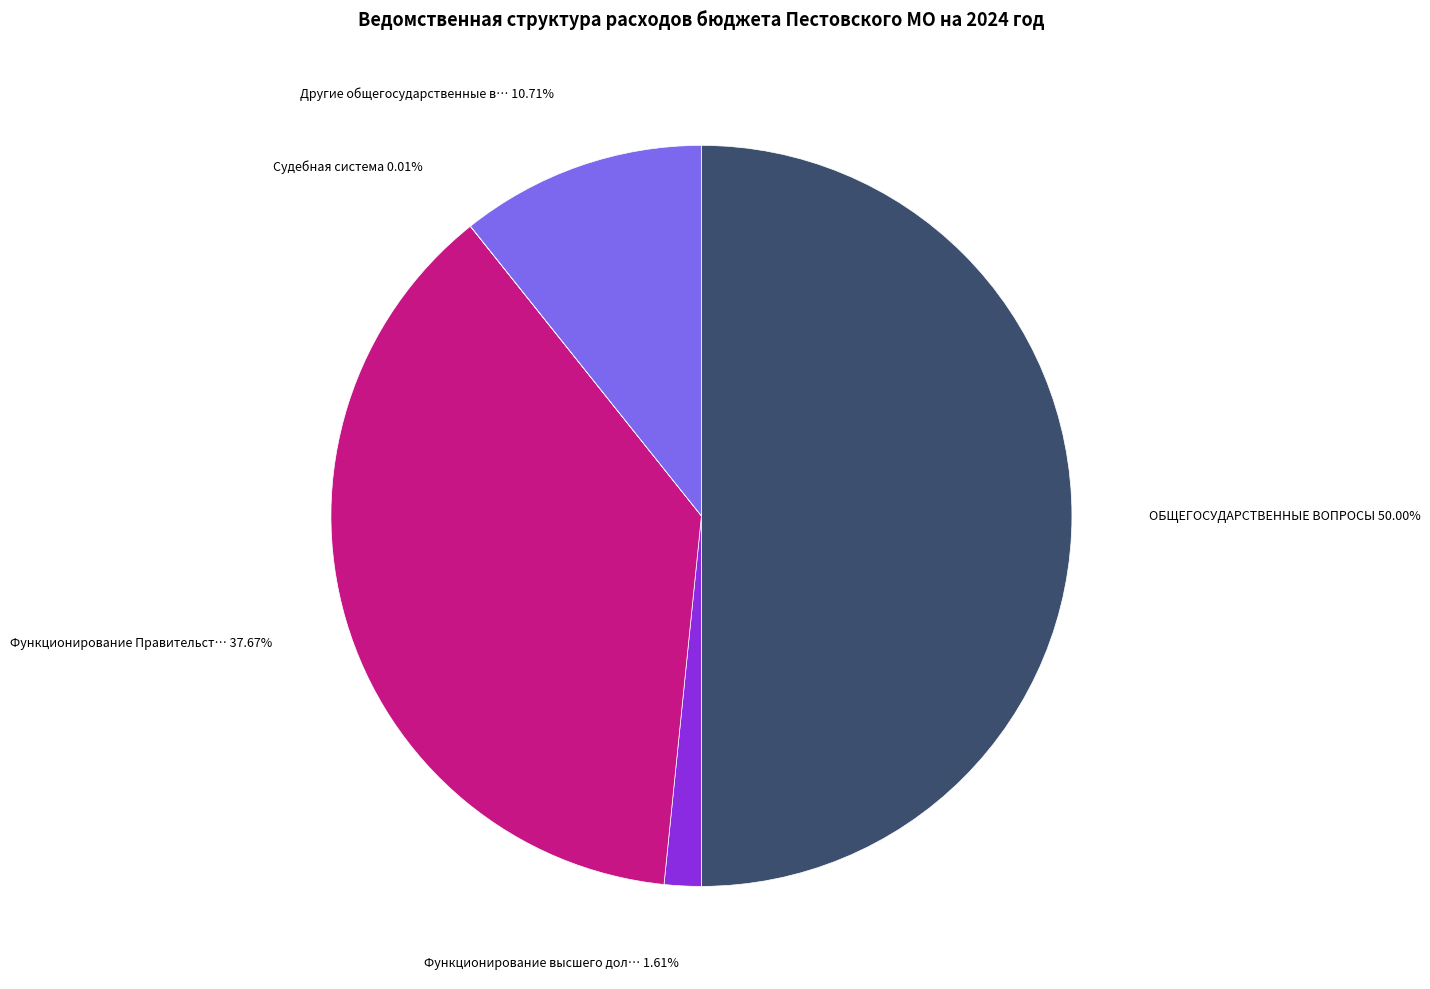

Rank the categories by value from highest to lowest.

ОБЩЕГОСУДАРСТВЕННЫЕ ВОПРОСЫ, Функционирование Правительства, Другие общегосударственные вопросы, Функционирование высшего должностного лица, Судебная система